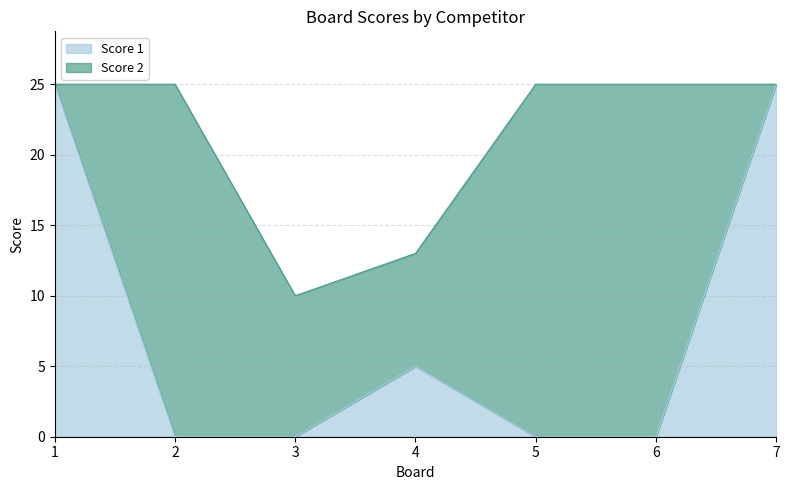

What is the difference between the maximum and minimum values?

25